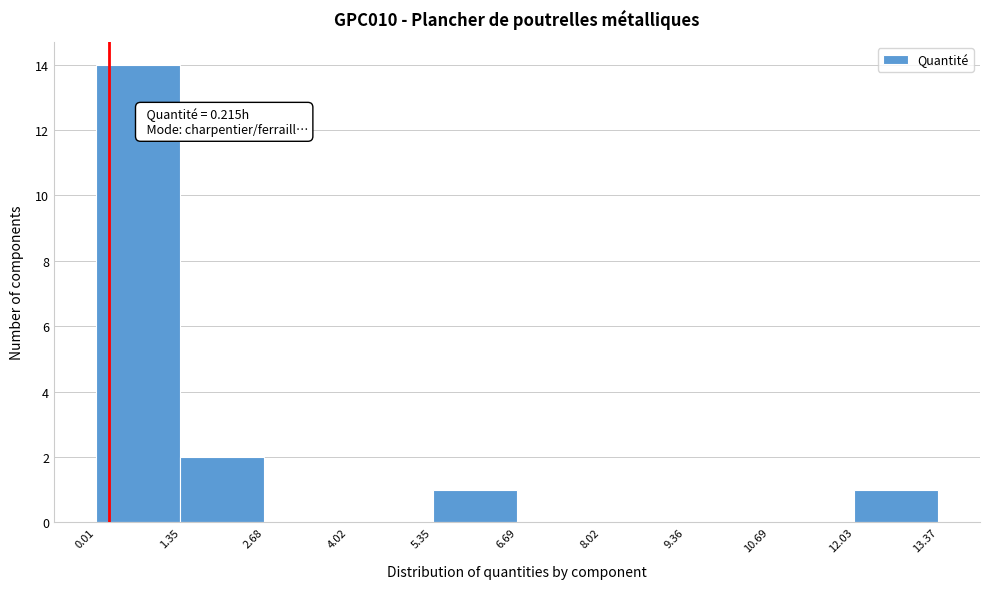

Over which range of the x-axis is the bar tallest?

0.01 to 1.35